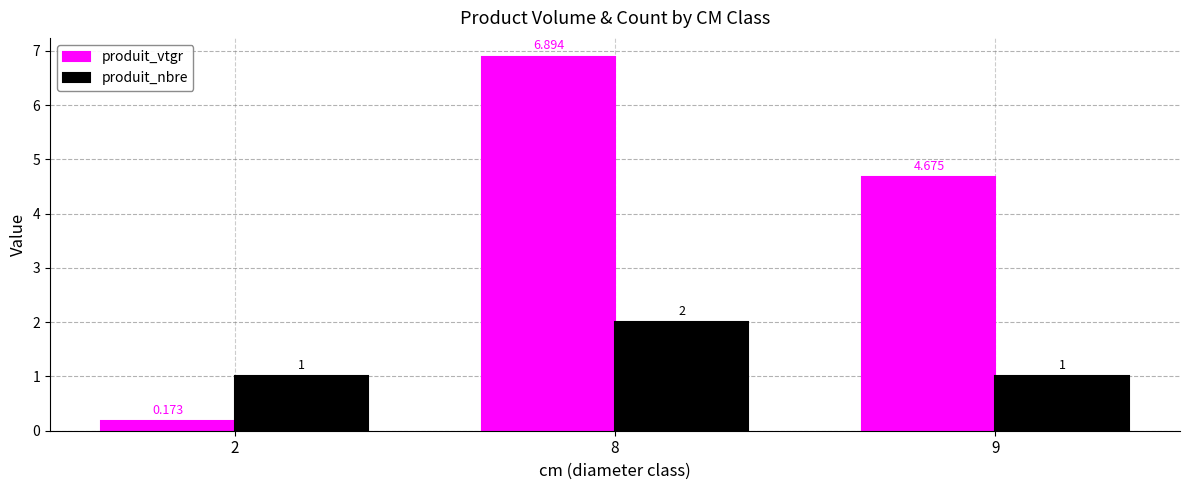

Is it true that produit_vtgr equals 6.9 at 8?

True